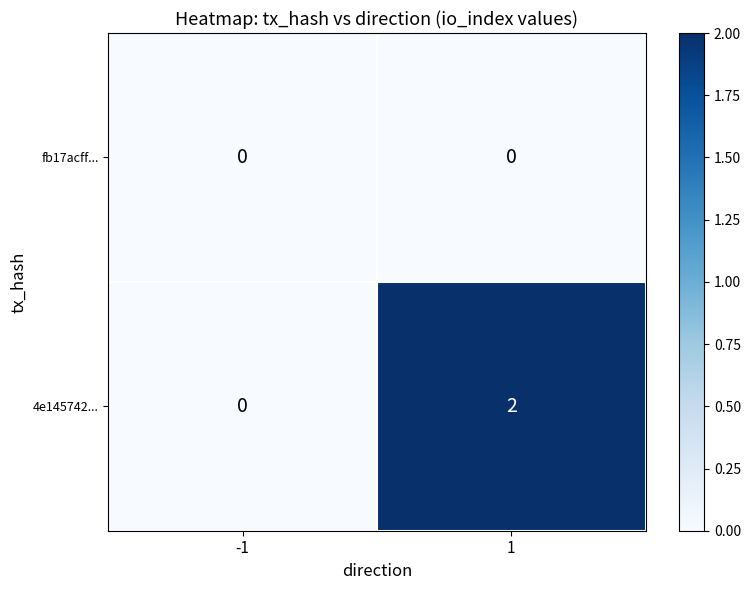

Rank the series by their maximum value, from highest to lowest.

4e145742..., fb17acff...